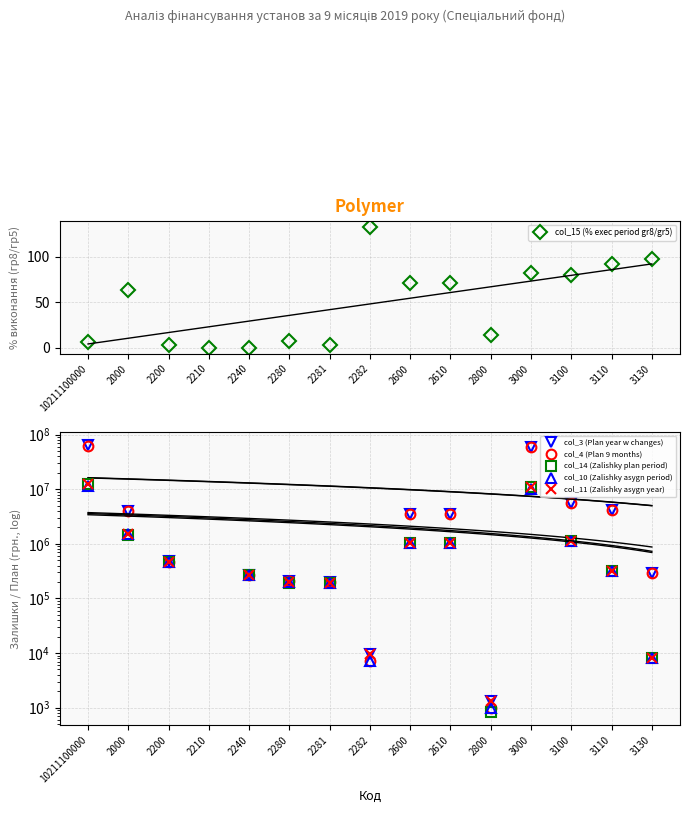

How many values in col_4 (Plan 9 months) are above zero?

14